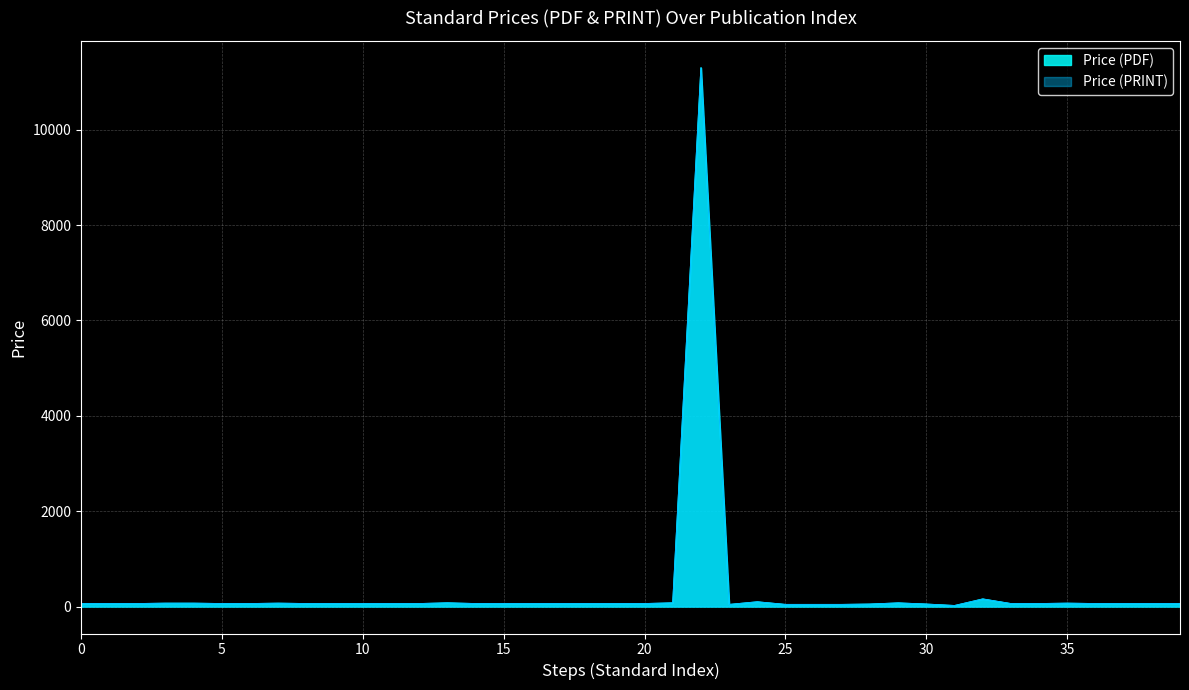

What is the average value of the Price (PDF) series?

343.9